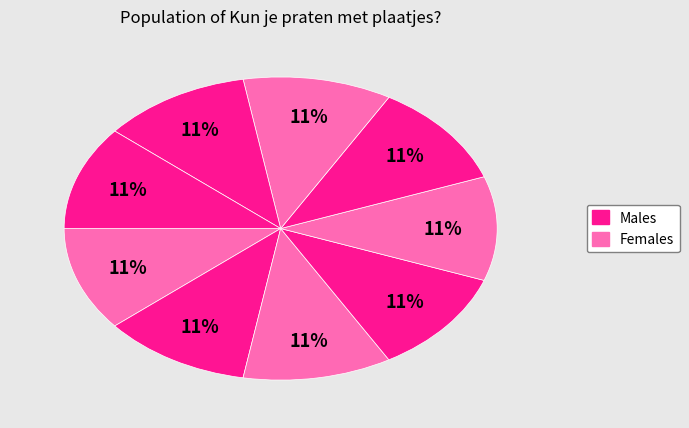

Count the number of slices in the pie.

9